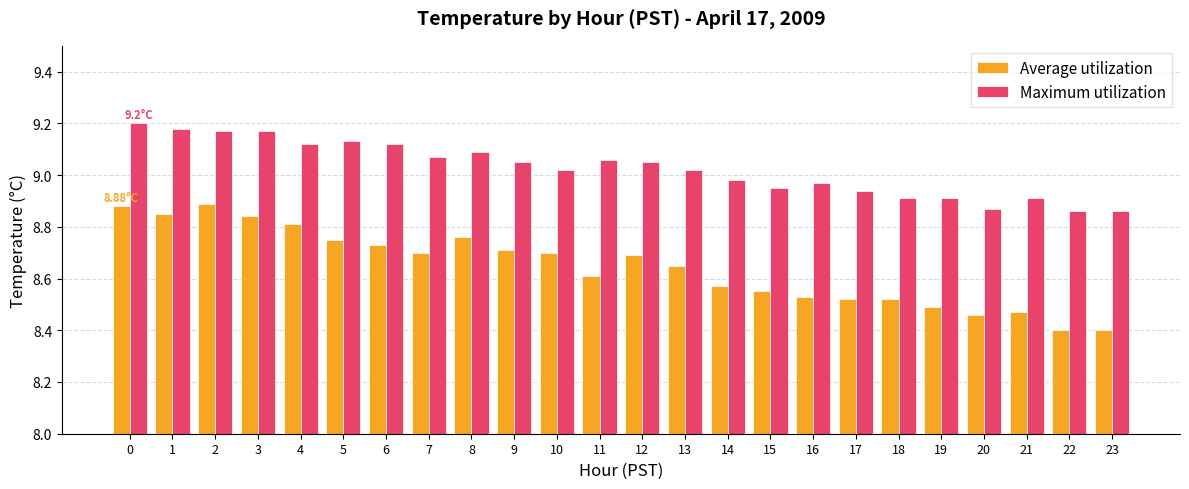

At 2, list the series in order from largest to smallest.

Maximum utilization, Average utilization